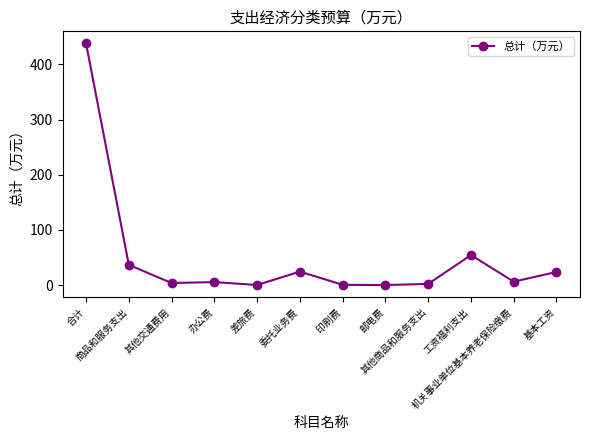

What is the average value?

49.7